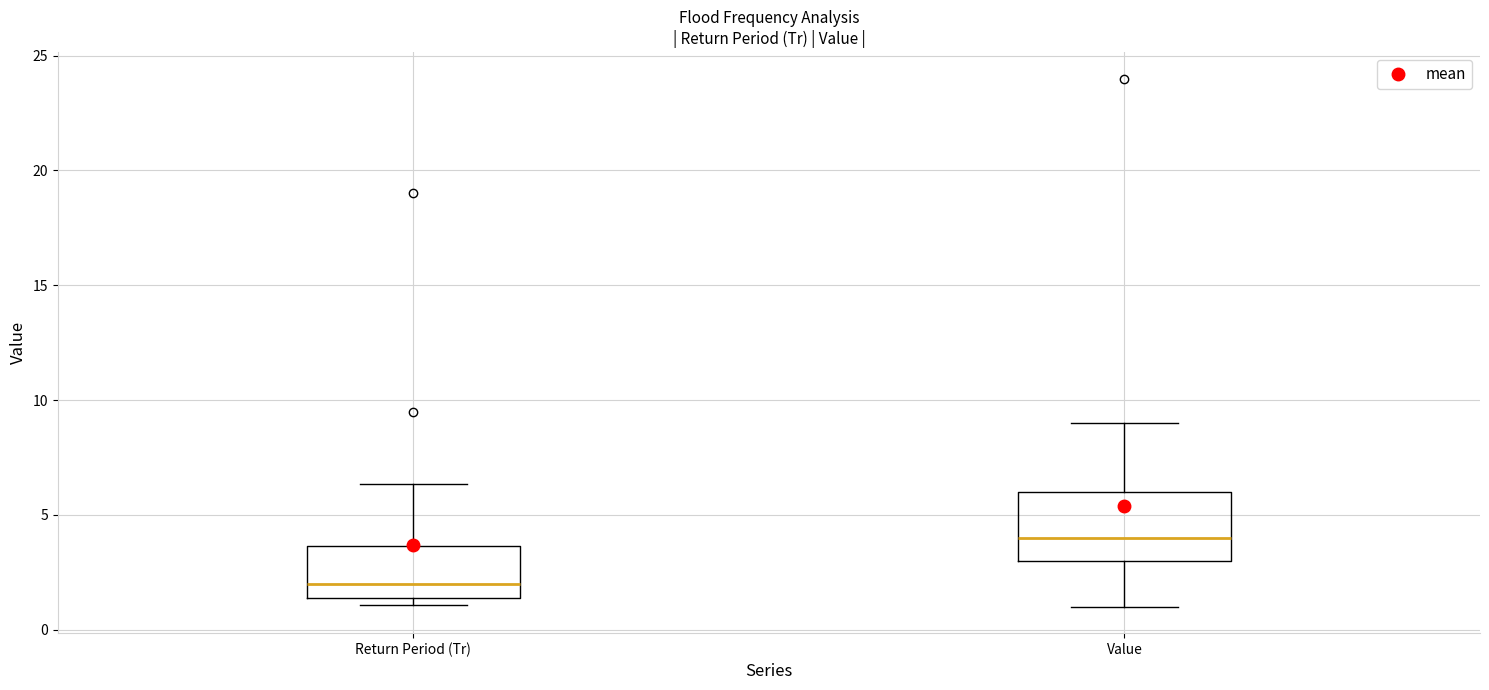

Reading left to right, transcribe this box plot: for each box, give where its median line is, the range the box spans, and where its two whiskers end, as read against the y-axis. The values are not printed on the chart, so give them approximately, as read against the axis.

Return Period (Tr): median 2.0, box 1.5 to 3.5, whiskers 1.0 to 6.5
Value: median 4.0, box 3.0 to 6.0, whiskers 1.0 to 9.0